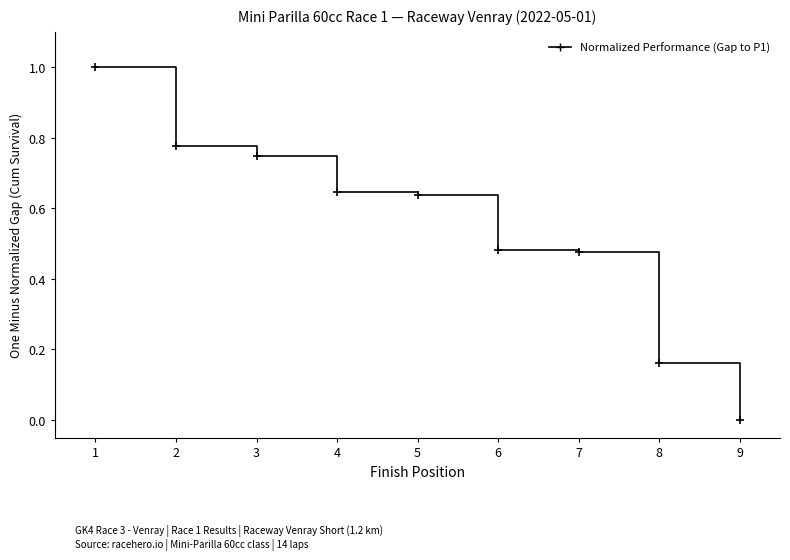

What is the difference between the maximum and minimum values?

1.0